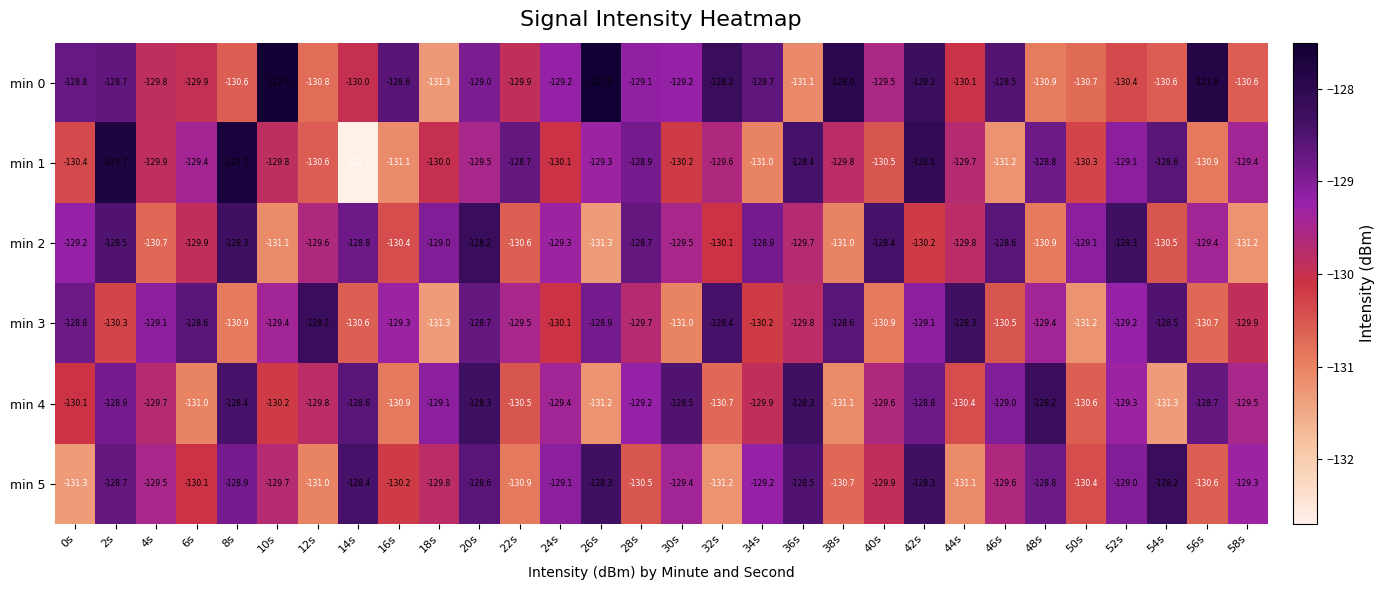

At 54s, list the series in order from largest to smallest.

min 5, min 3, min 1, min 2, min 0, min 4